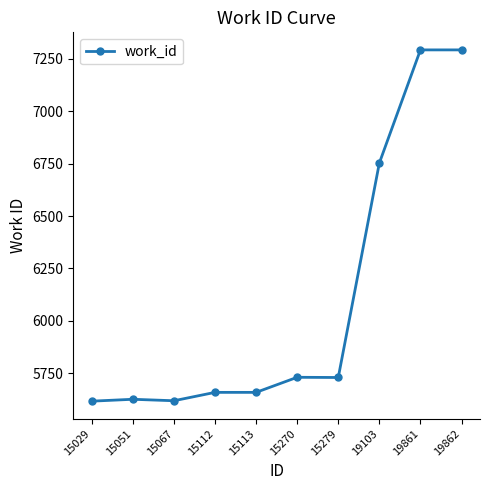

What is the sum of all values?

60973